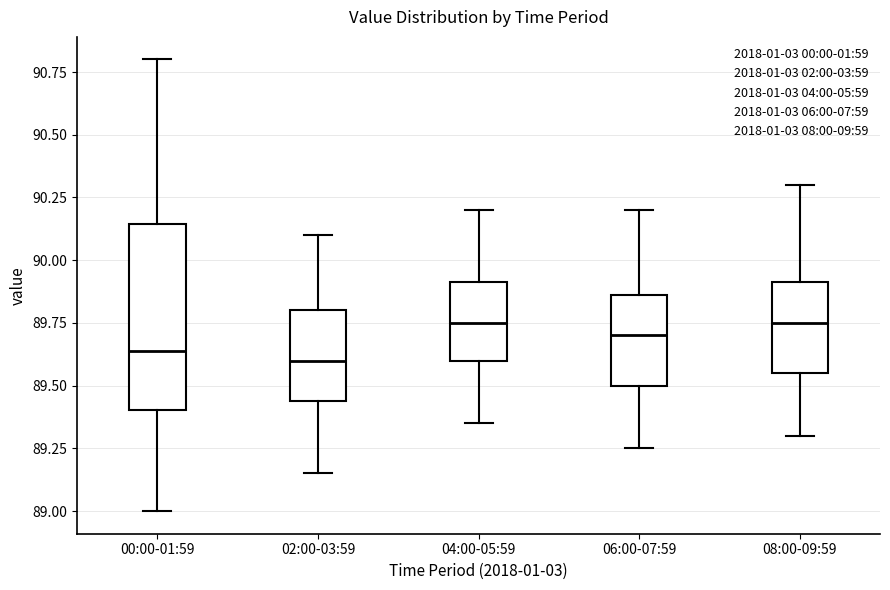

Reading left to right, read every box against the y-axis: the position of its median line, the range the box covers, and the ends of its whiskers. The values are not printed on the chart, so give them approximately, as read against the axis.

00:00-01:59: median 89.65, box 89.40 to 90.15, whiskers 89.00 to 90.80
02:00-03:59: median 89.60, box 89.45 to 89.80, whiskers 89.15 to 90.10
04:00-05:59: median 89.75, box 89.60 to 89.90, whiskers 89.35 to 90.20
06:00-07:59: median 89.70, box 89.50 to 89.85, whiskers 89.25 to 90.20
08:00-09:59: median 89.75, box 89.55 to 89.90, whiskers 89.30 to 90.30